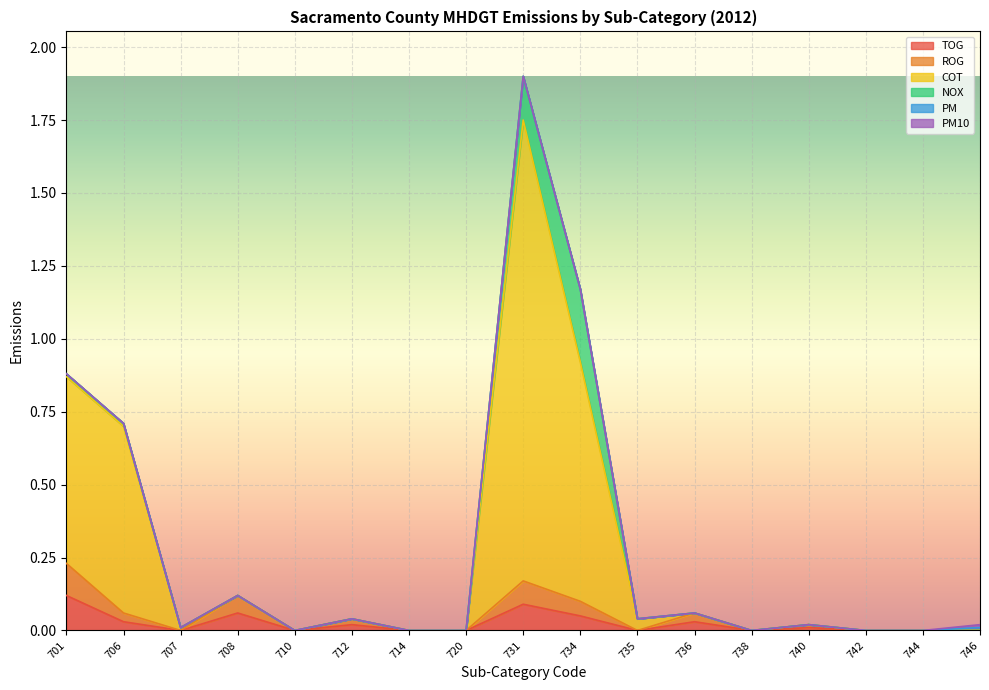

What is the maximum value shown in the chart?

1.8